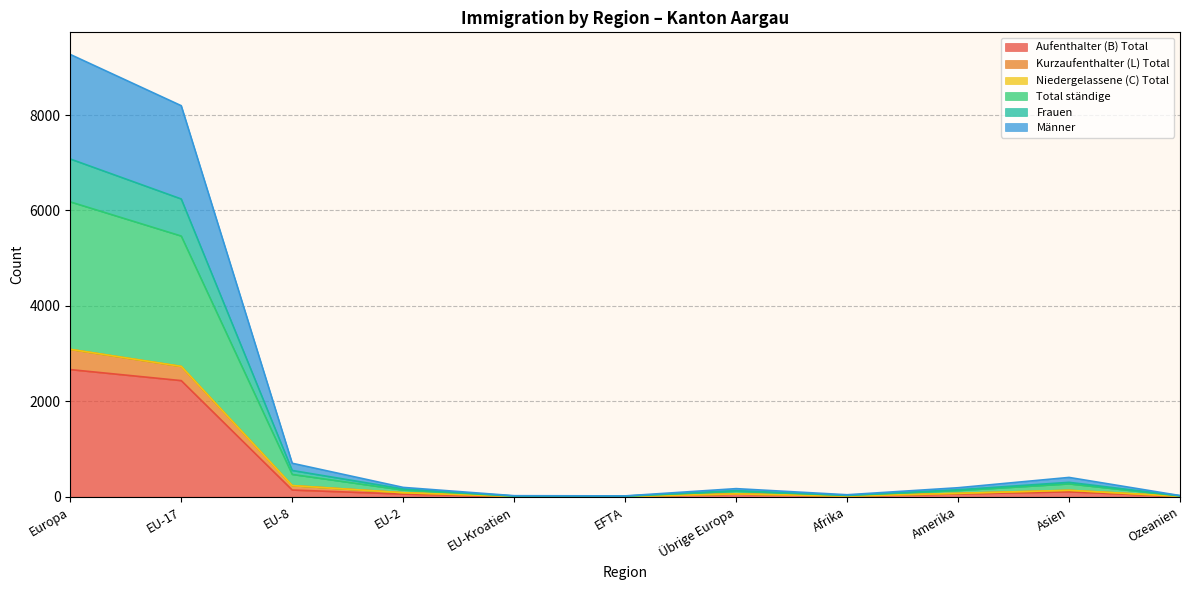

What is the maximum value for Aufenthalter (B) Total?

2665